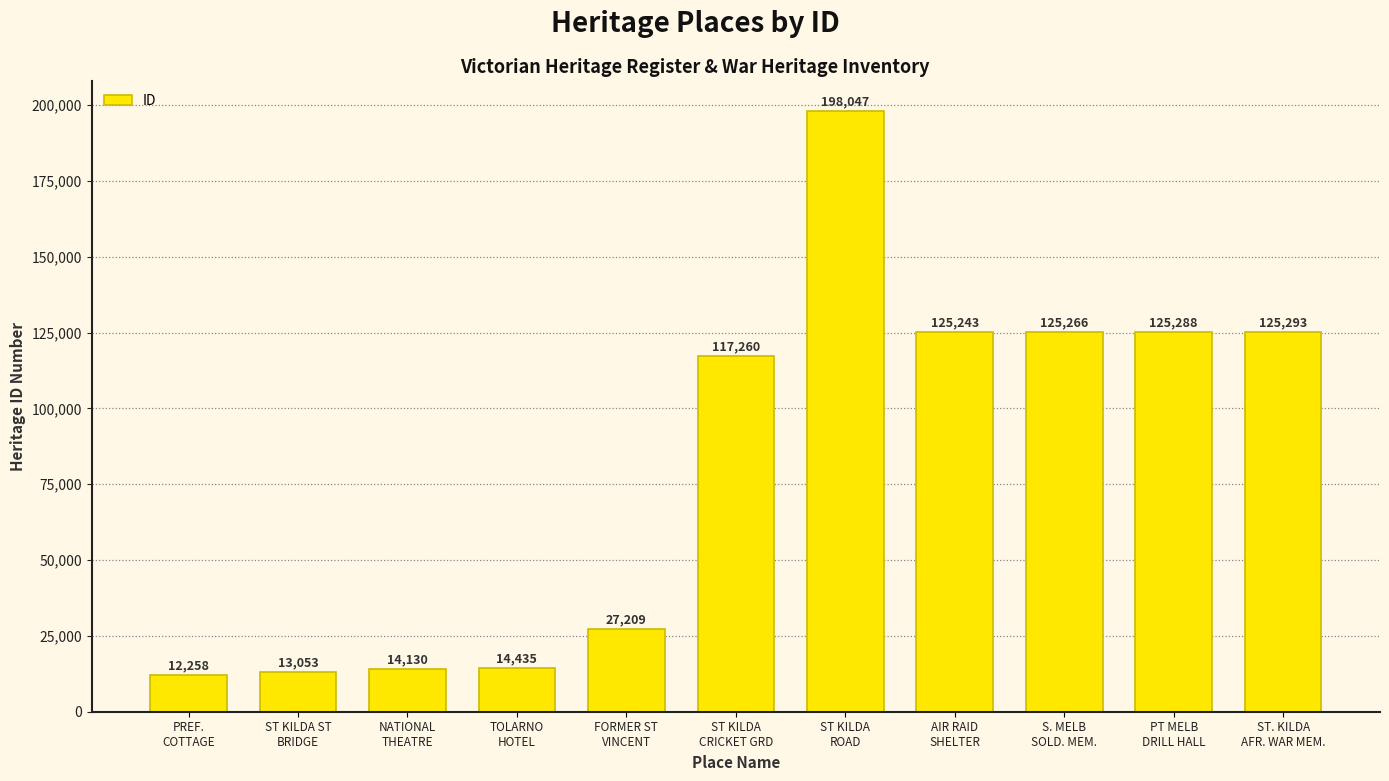

Count the number of data series in this chart.

1